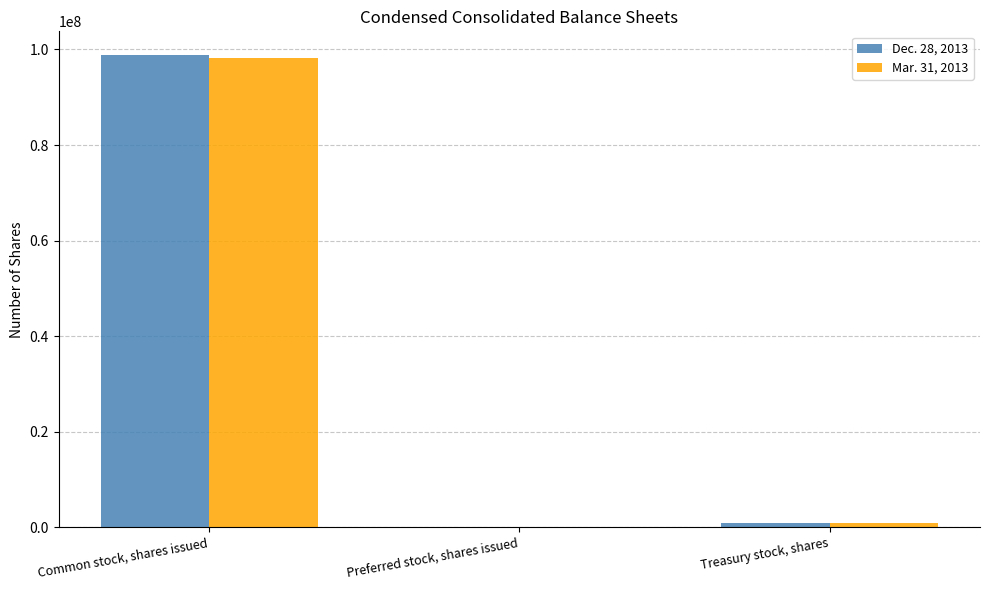

At which category does the chart reach its peak across all series?

Common stock, shares issued